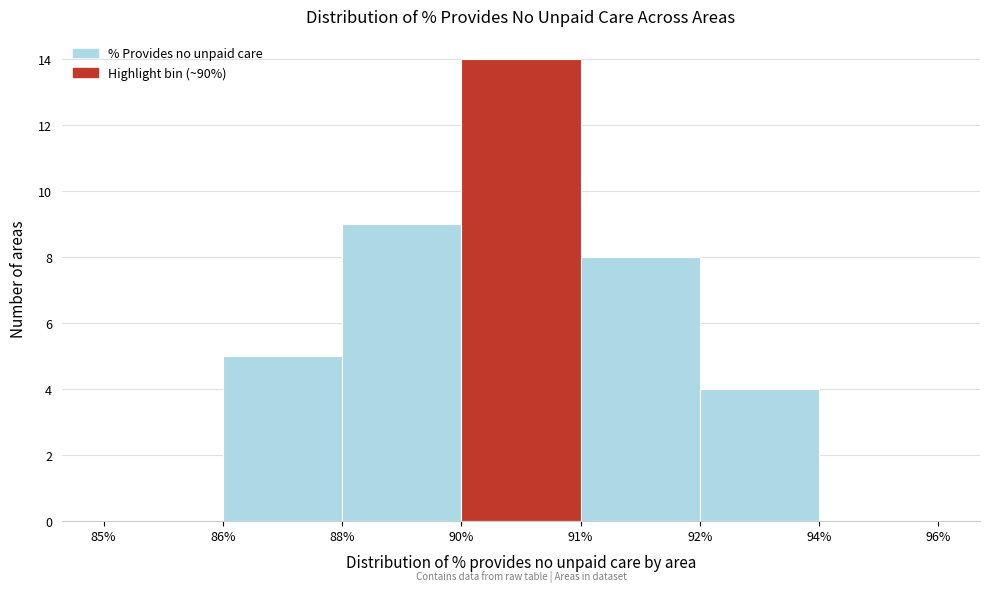

Reading left to right, what are all the values shown in this chart?

85%=0	86%=5	88%=9	90%=14	91%=8	92%=4	94%=0